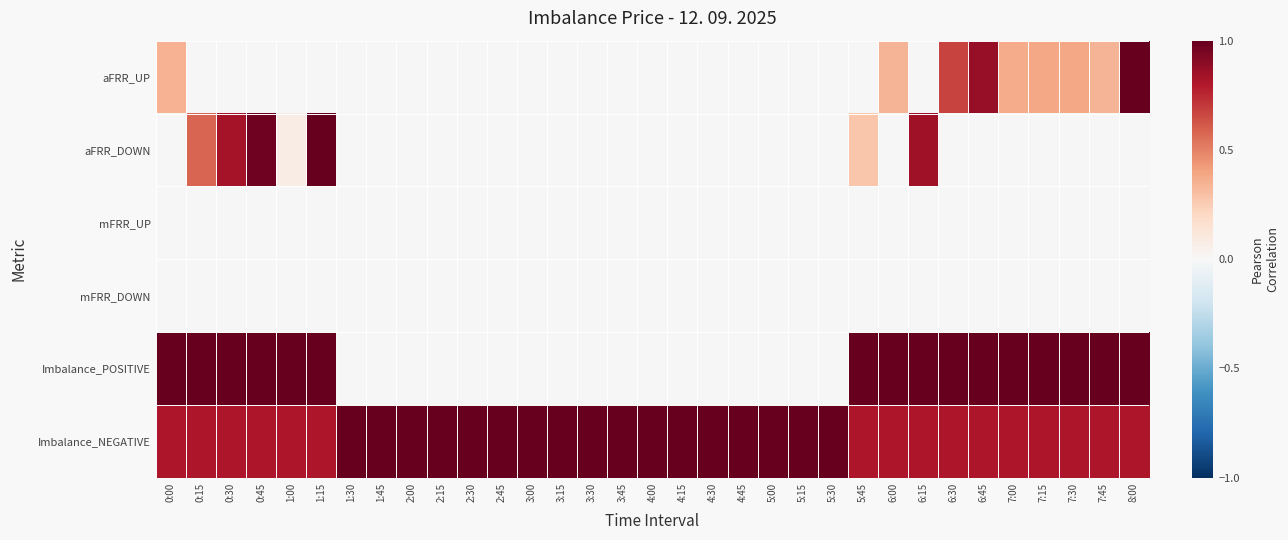

At which category is the sum across all series the highest?

1:15